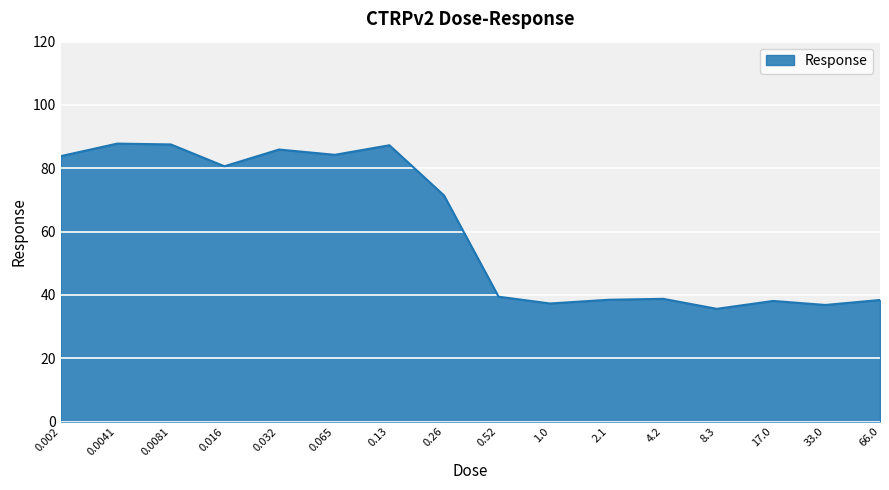

What is the greatest value displayed?

87.8